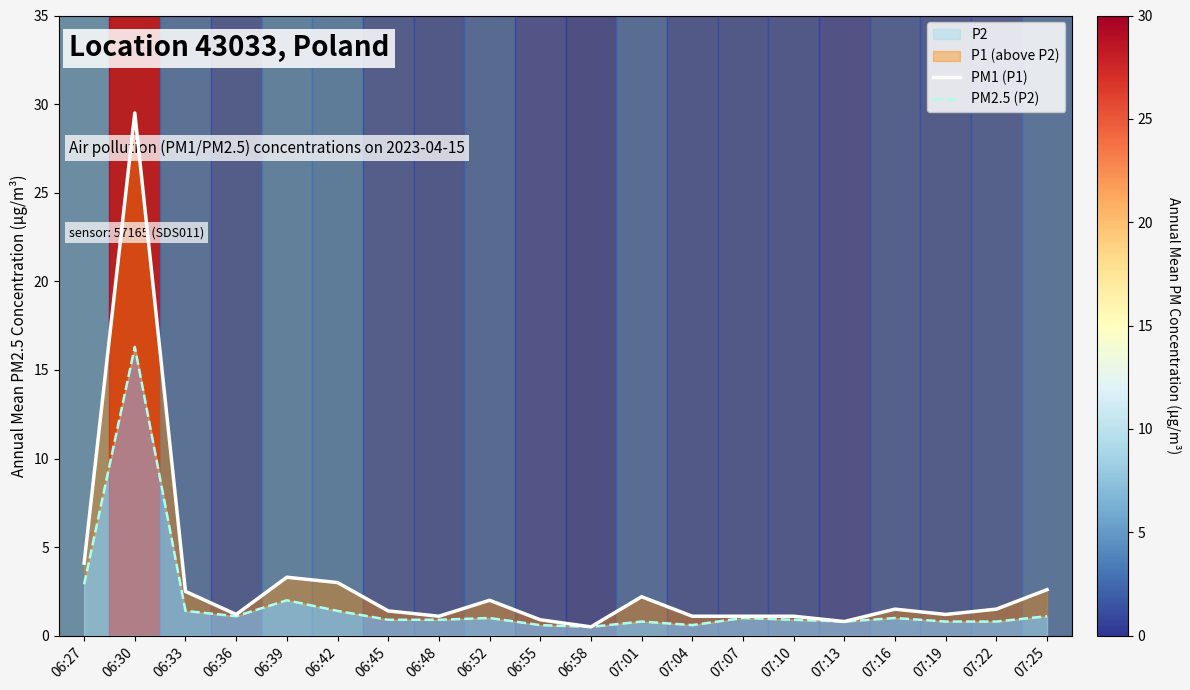

The value of PM2.5 (P2) at 06:42 is 1.4. True or false?

True